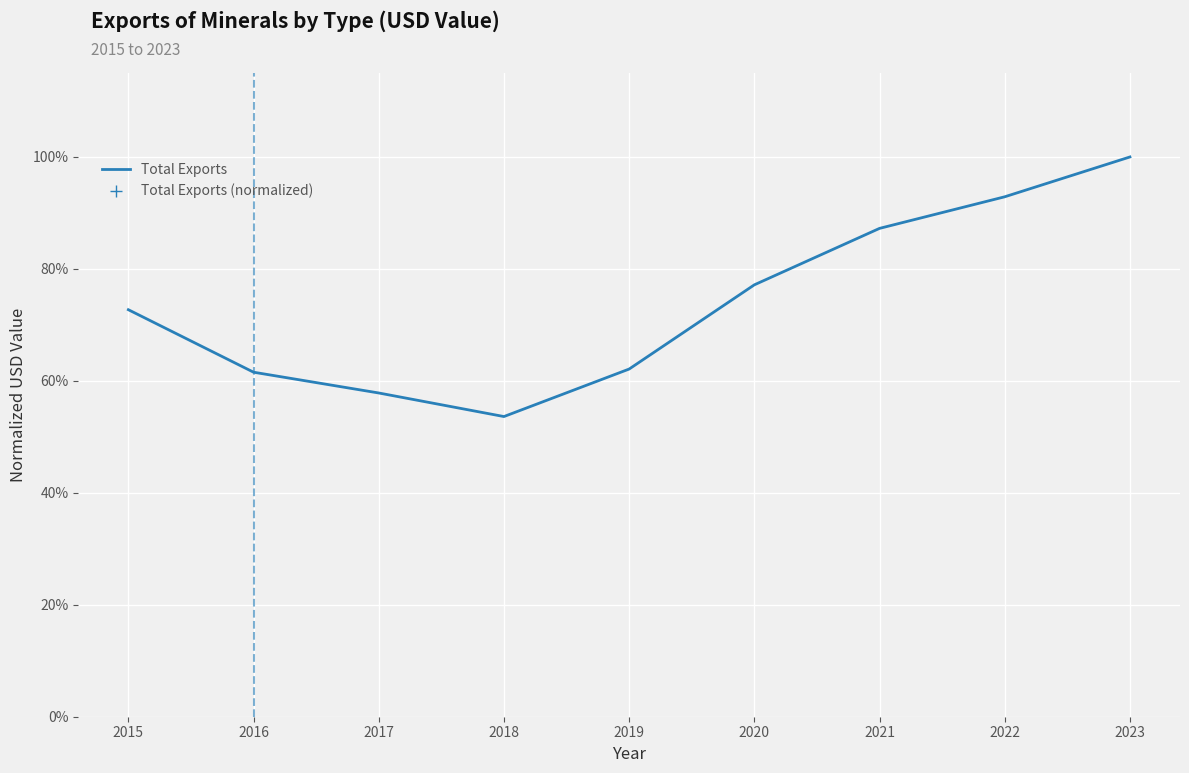

Which category has the highest value across all series?

2023